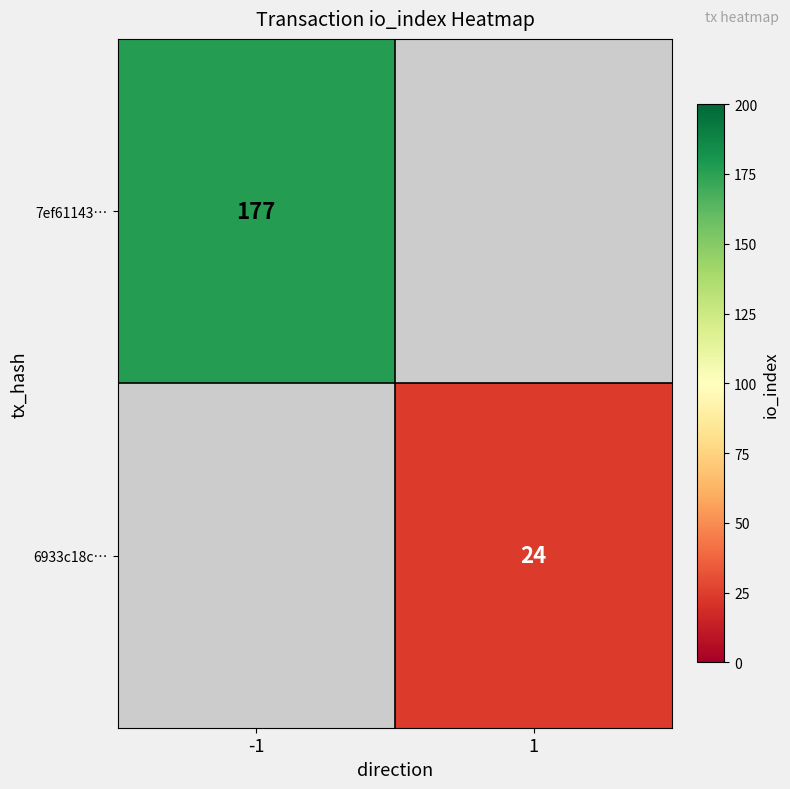

Which category has the lowest value across all series?

1